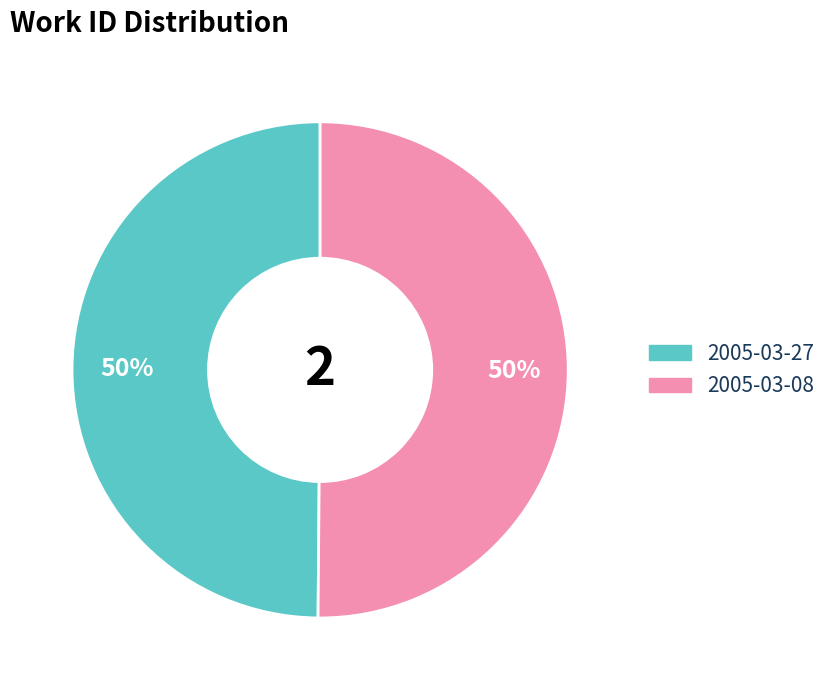

Do 2005-03-08 and 2005-03-27 together represent more than half of the pie?

Yes